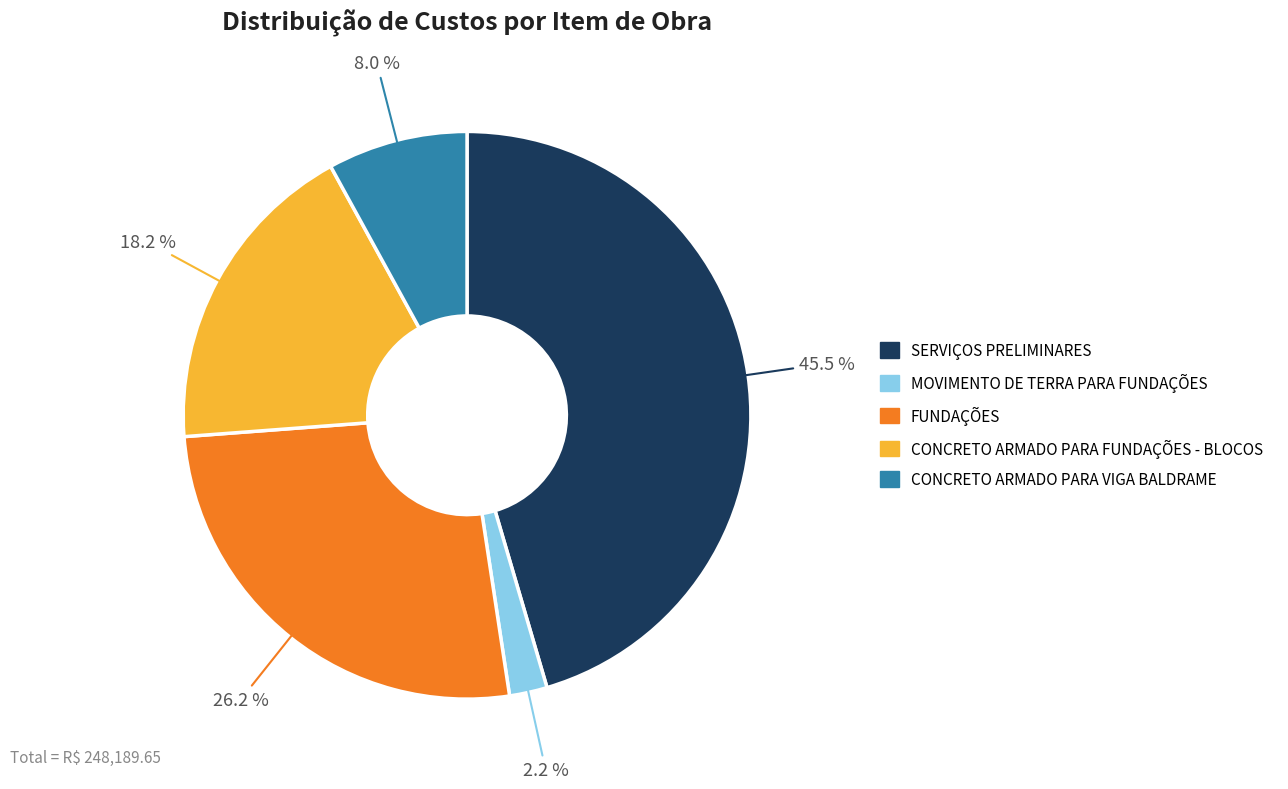

How much of the chart is everything except FUNDAÇÕES?

73.8%